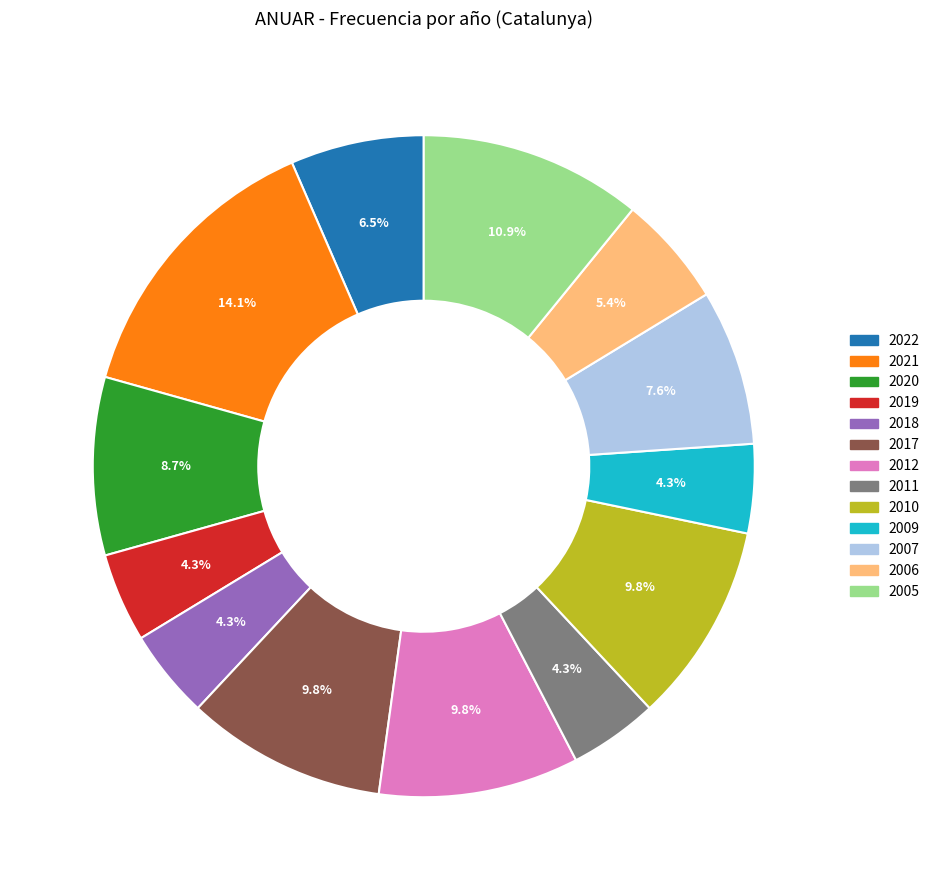

What is the total percentage of 2006 and 2005?

16.3%